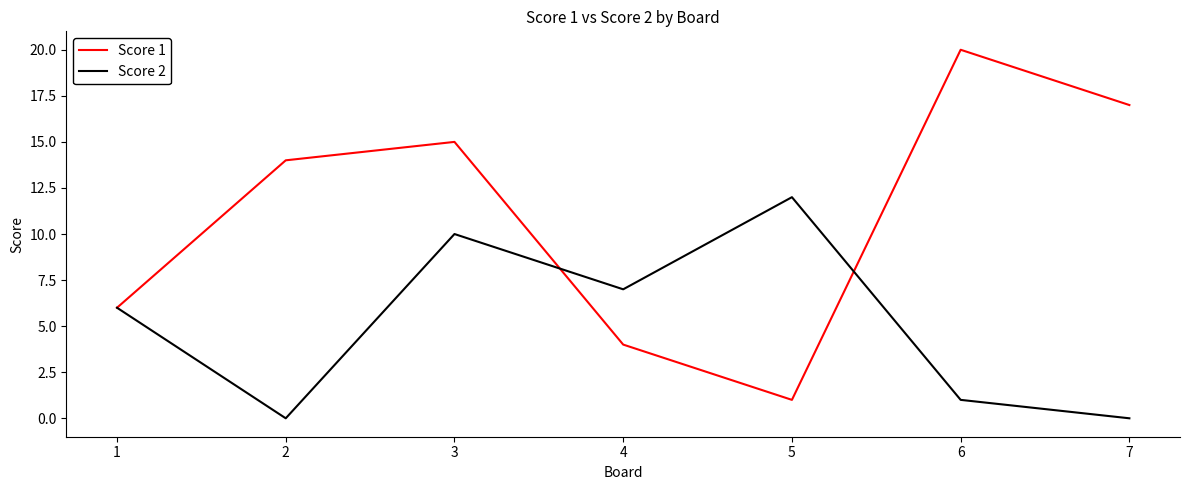

Is it true that Score 1 equals 1 at 4?

False